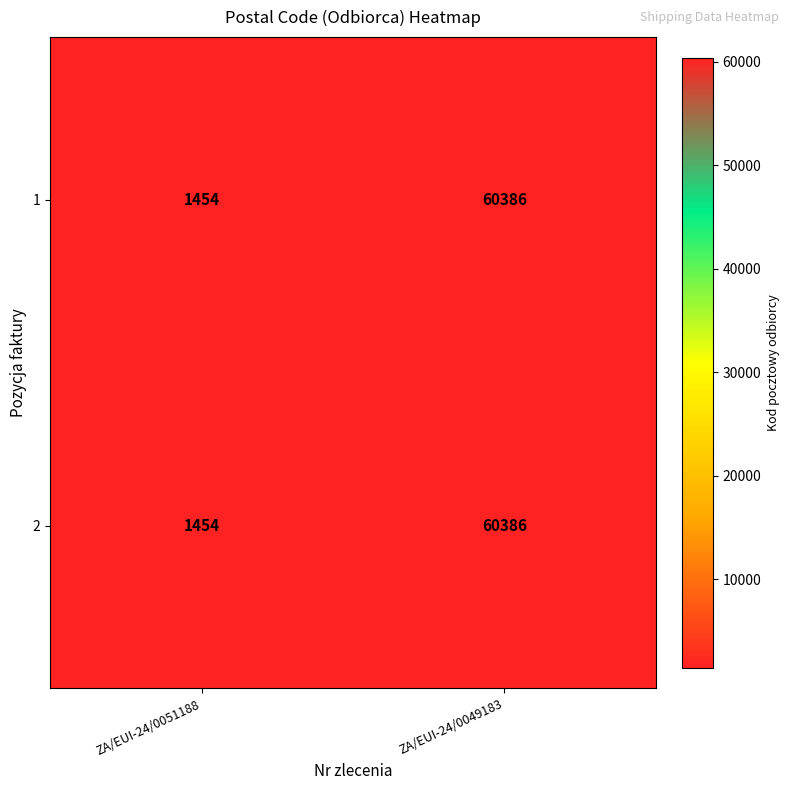

At which label is 2 closest to 30920?

ZA/EUI-24/0051188